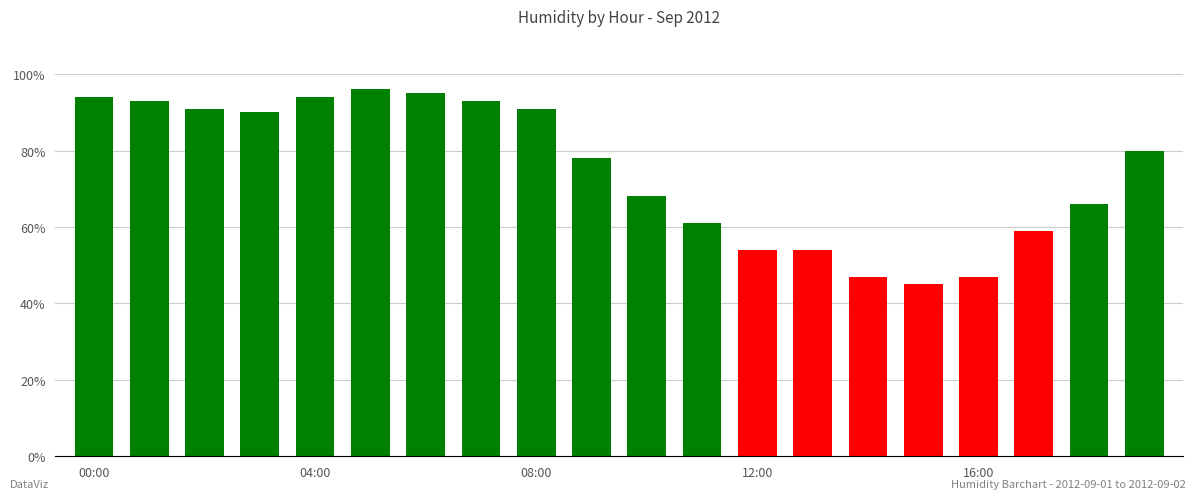

Reading left to right, list all the values displayed in this chart.

94	93	91	90	94	96	95	93	91	78	68	61	54	54	47	45	47	59	66	80